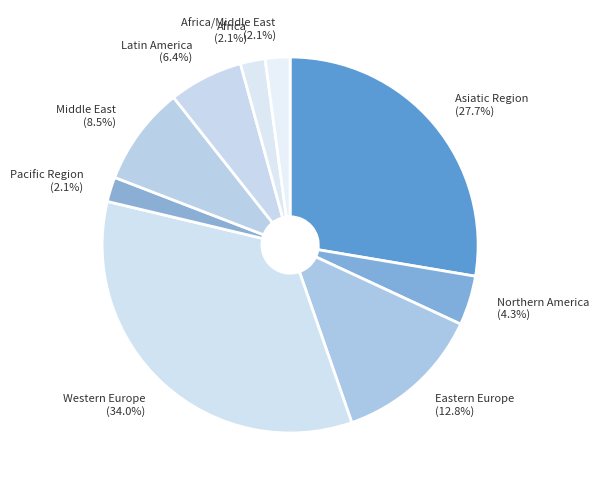

Which slice is the largest?

Western Europe